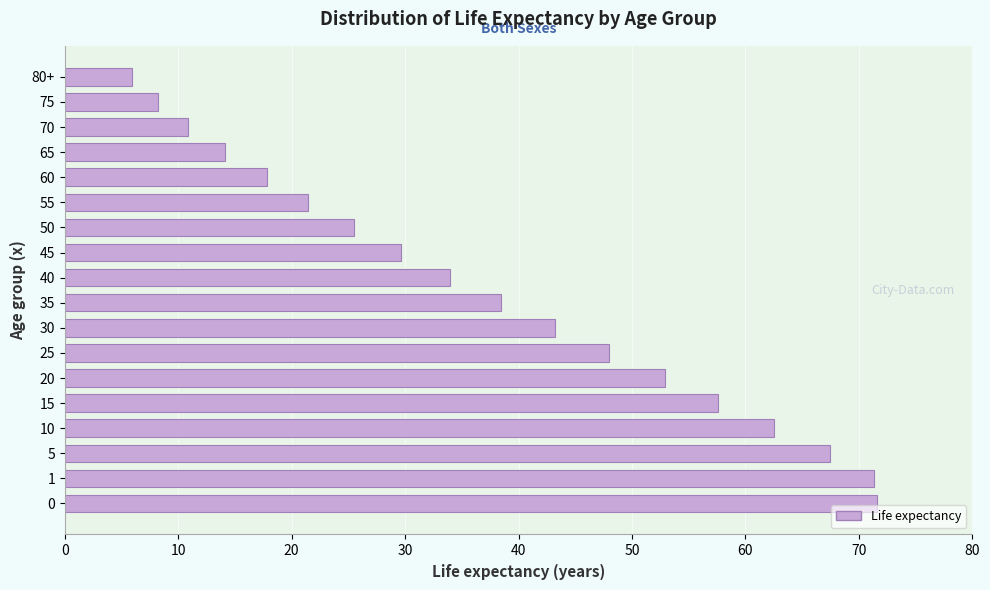

What is the difference between the values at 50 and 10?

37.0